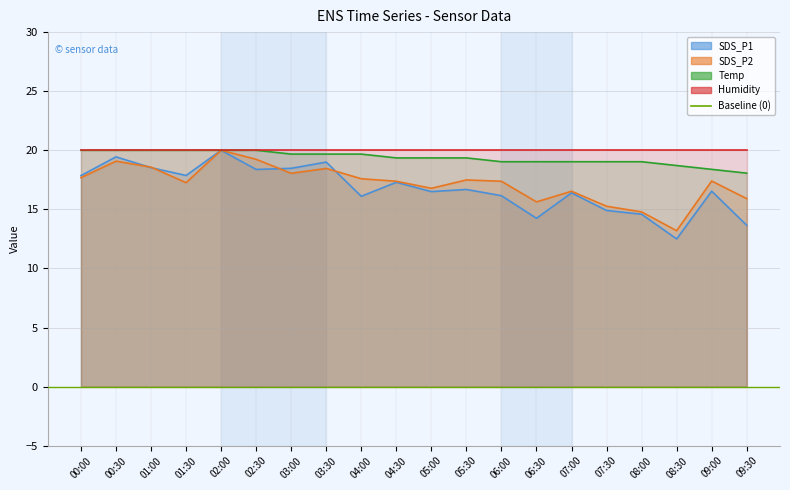

How many values in the Temp series are below 19?

3